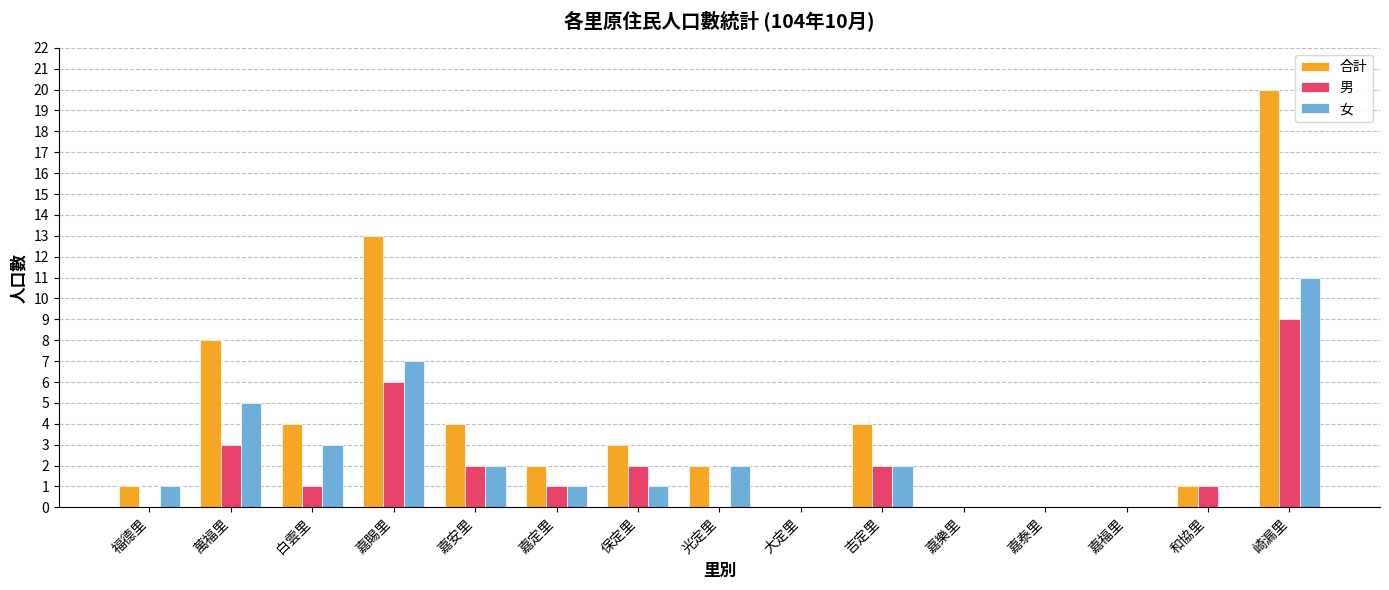

Which series changed the most between 嘉定里 and 嘉福里?

合計